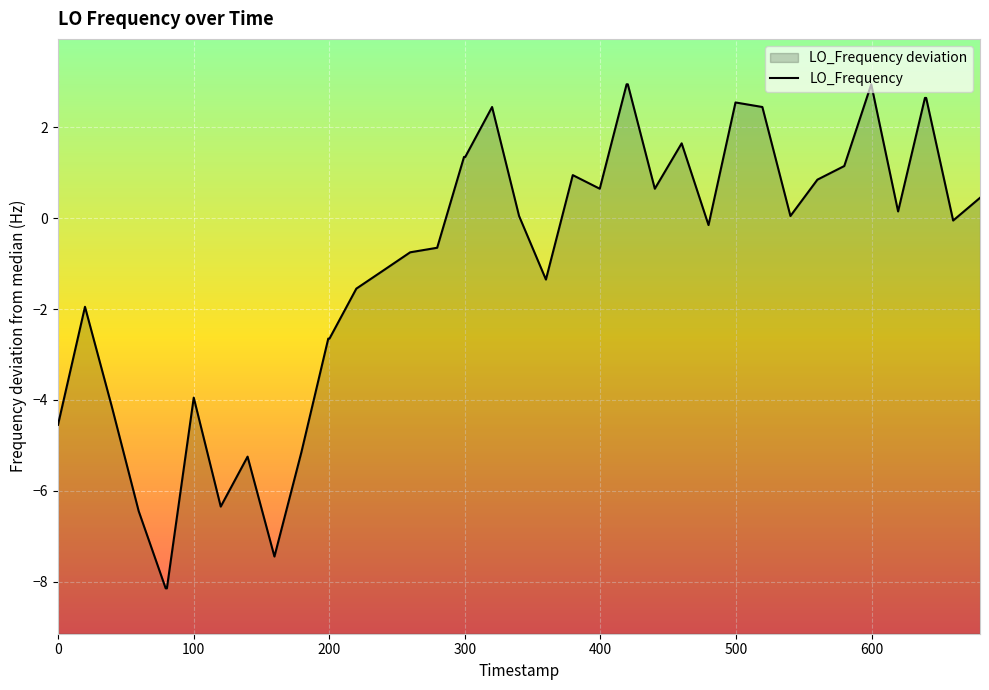

Reading right to left, list all the values displayed in this chart.

0.4	-0.1	2.6	2.6	0.1	2.9	1.1	0.8	0.1	2.4	2.6	-0.2	1.6	0.6	2.9	2.9	0.6	0.9	-1.4	0.1	2.4	1.3	1.3	-0.7	-0.8	-1.2	-1.6	-2.7	-2.7	-5.2	-7.4	-5.2	-6.4	-3.9	-8.2	-8.2	-6.4	-4.2	-1.9	-4.6